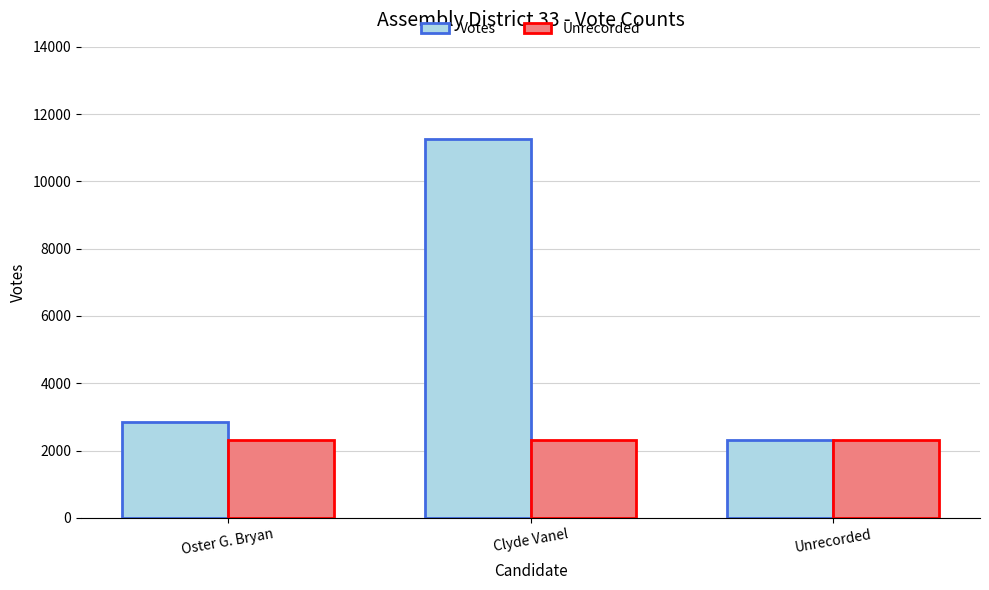

What is the difference between the maximum and minimum values in the Votes series?

8954